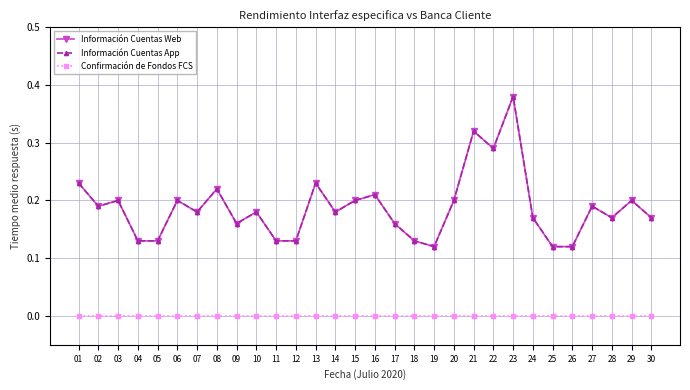

Is this an area chart (filled region under the line)?

No